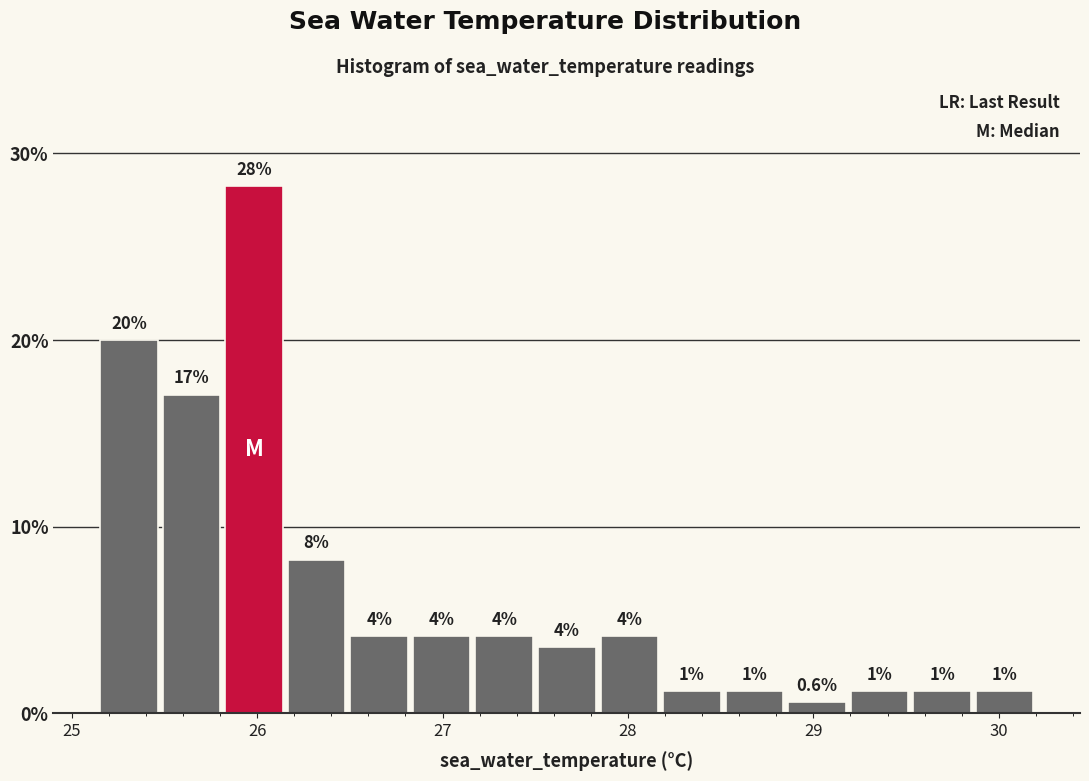

Read against the x-axis, roughly where is the centre of the tallest bar?

26.0